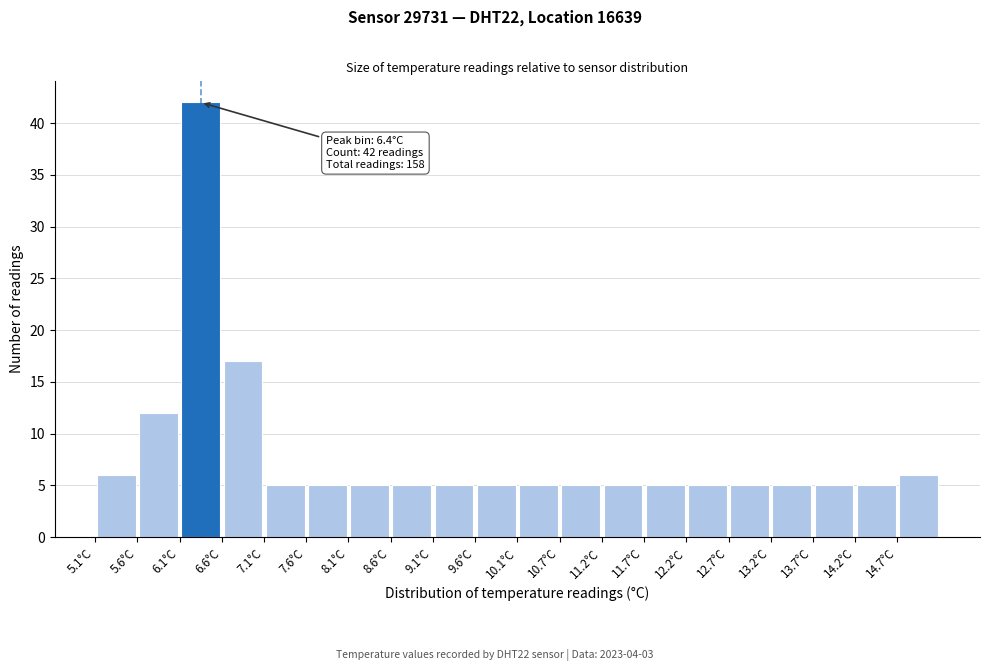

Over which range of the x-axis is the bar tallest?

6.1 to 6.6